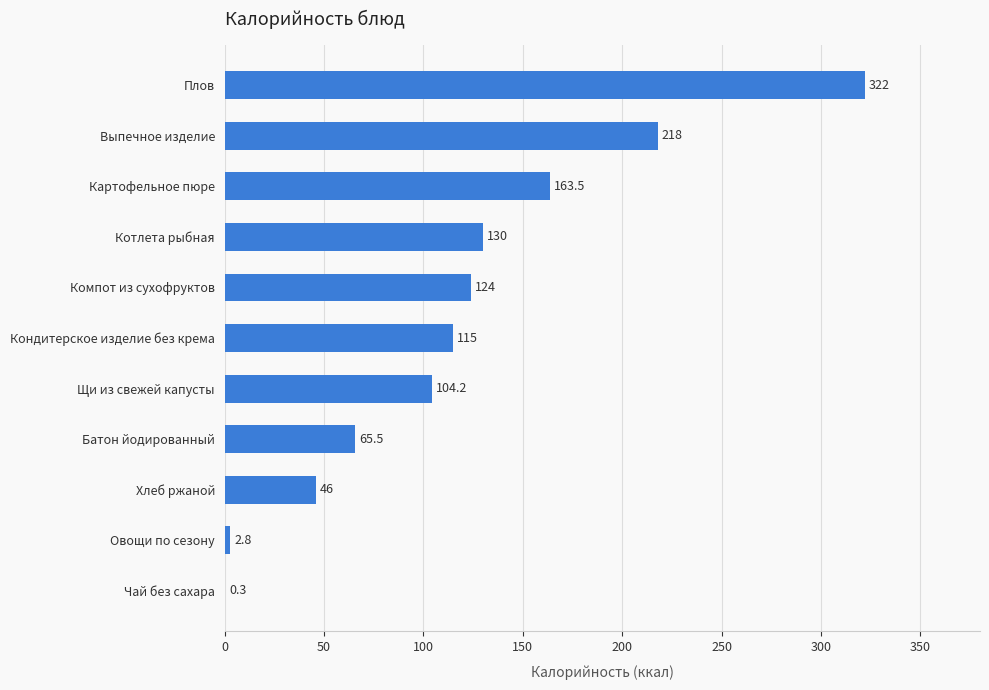

At which category does the chart reach its peak across all series?

Плов